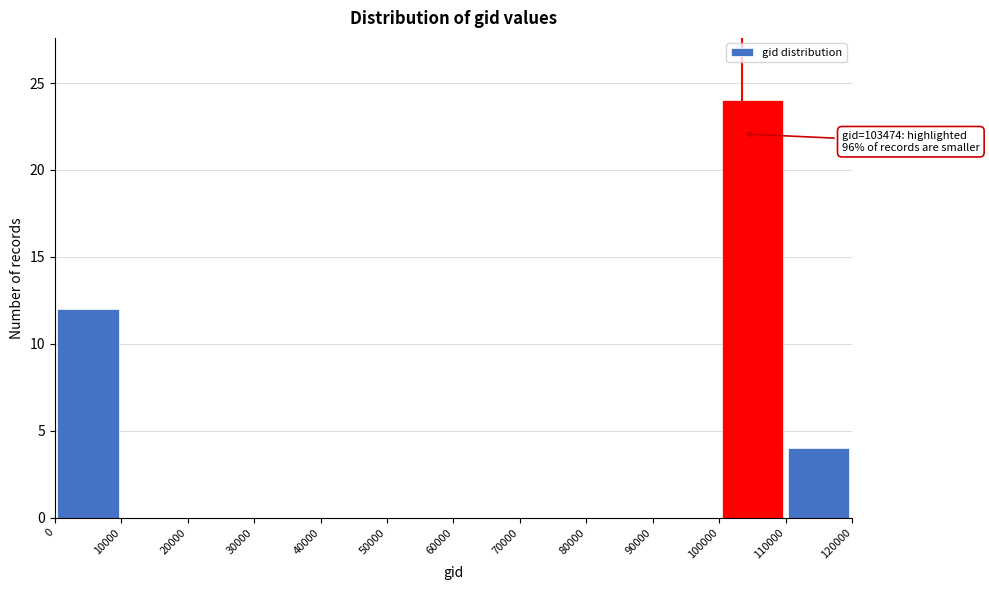

Which range on the x-axis has the tallest bar?

100000 to 110000